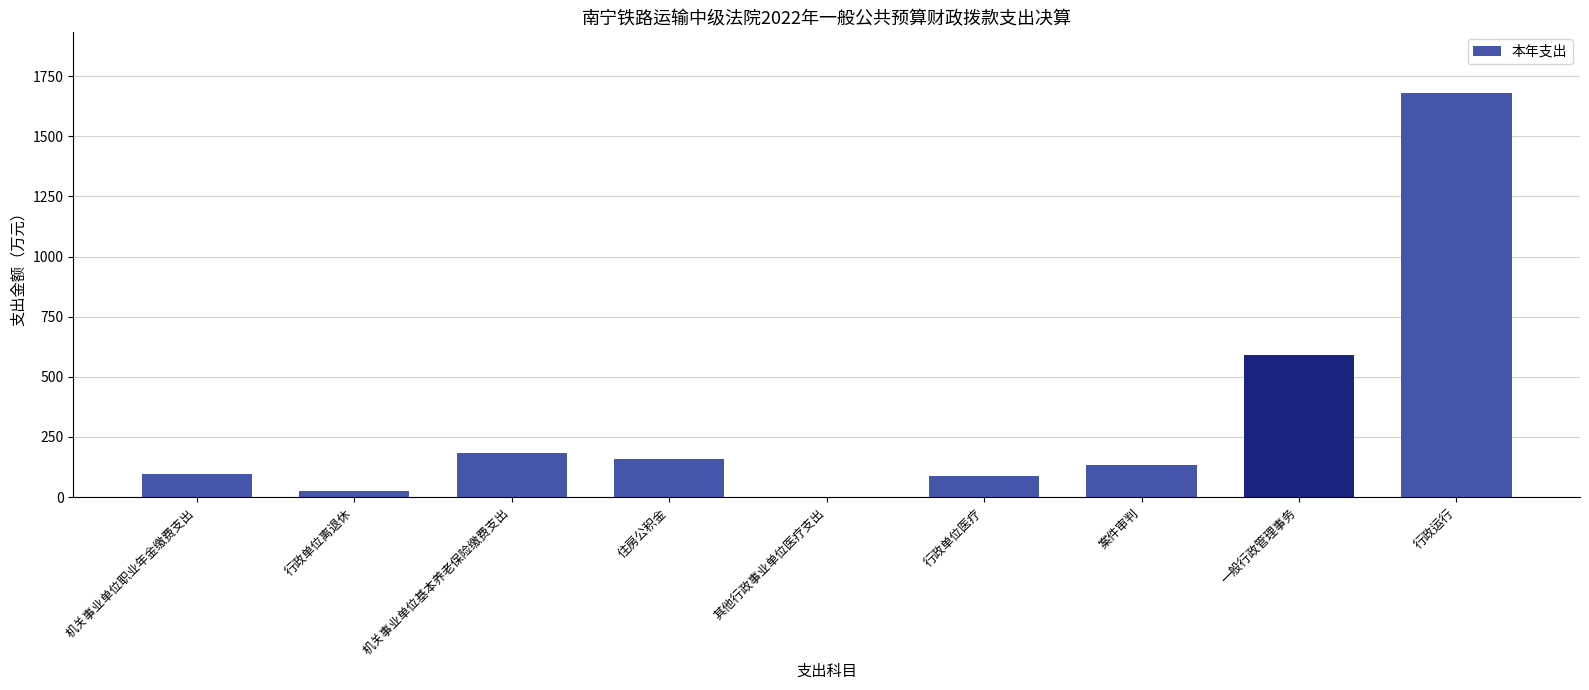

Reading left to right, transcribe all the data shown in this chart.

机关事业单位职业年金缴费支出=97.7	行政单位离退休=23.8	机关事业单位基本养老保险缴费支出=183.8	住房公积金=156.9	其他行政事业单位医疗支出=0.4	行政单位医疗=88.4	案件审判=135.1	一般行政管理事务=591.1	行政运行=1680.4